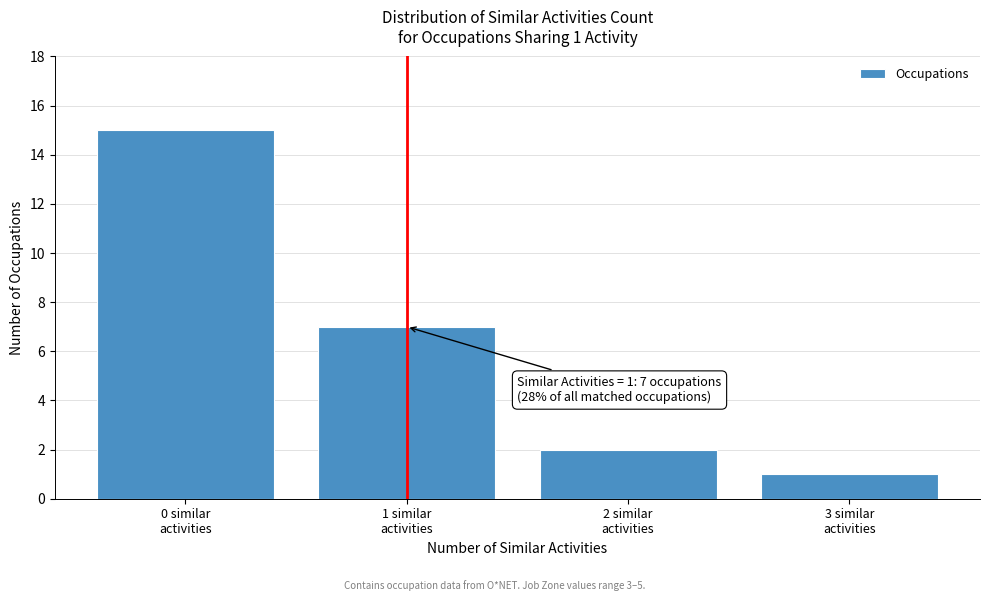

Which range on the x-axis has the tallest bar?

-0.5 to 0.5